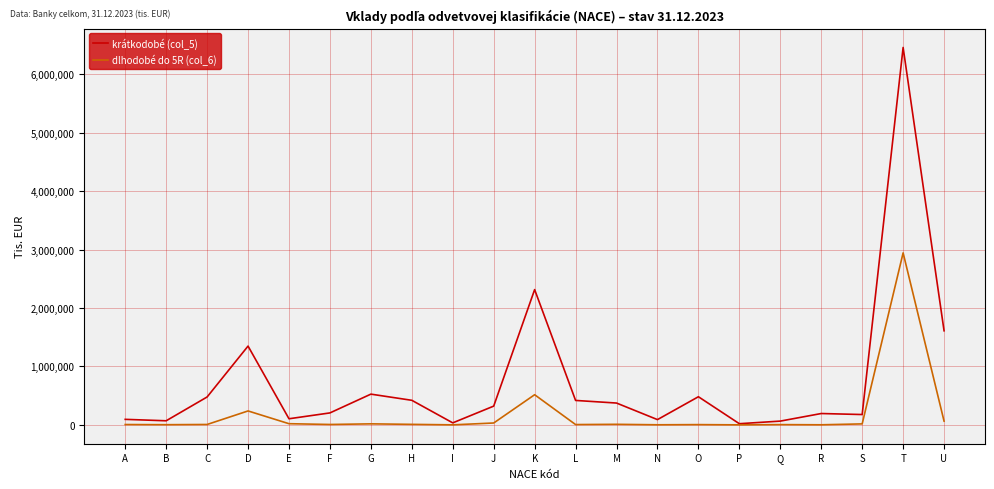

What is the average value of the krátkodobé (col_5) series?

752631